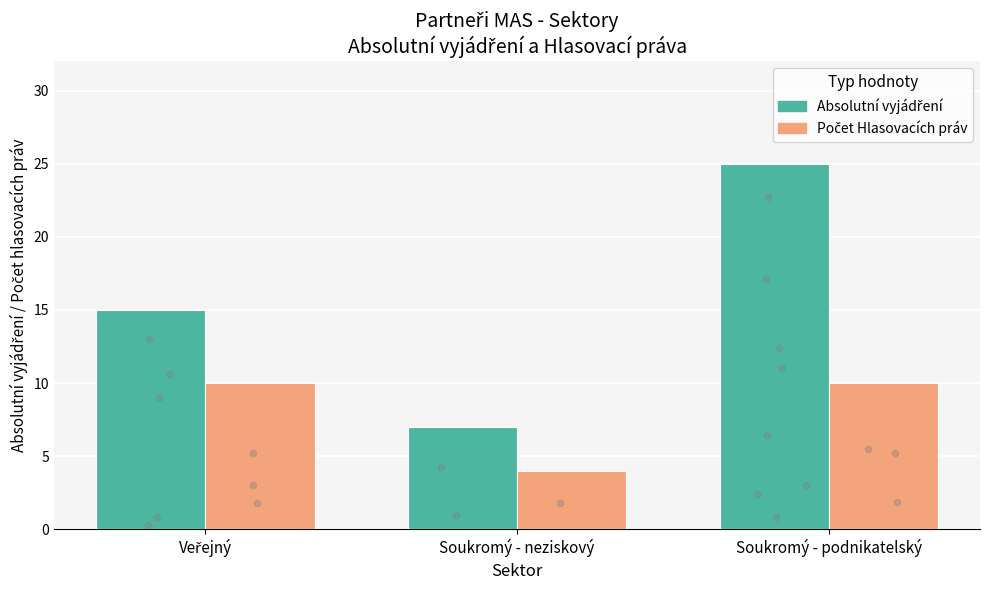

Which series has the largest total across all categories?

Absolutní vyjádření